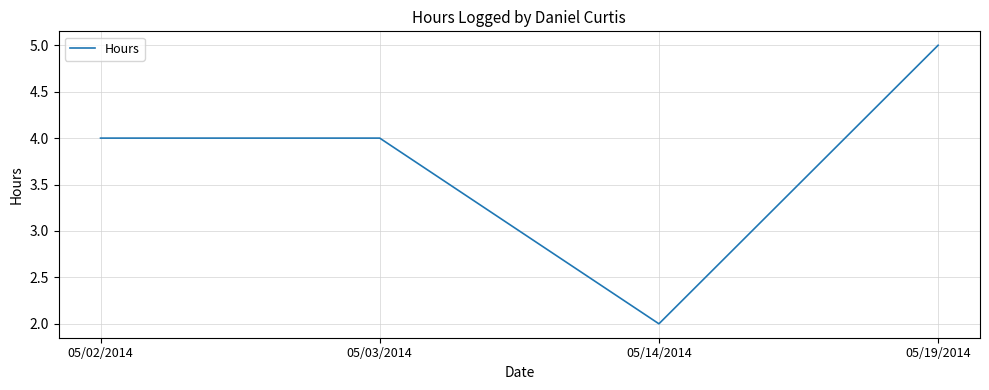

Reading left to right, extract all data points from this chart.

4	4	2	5